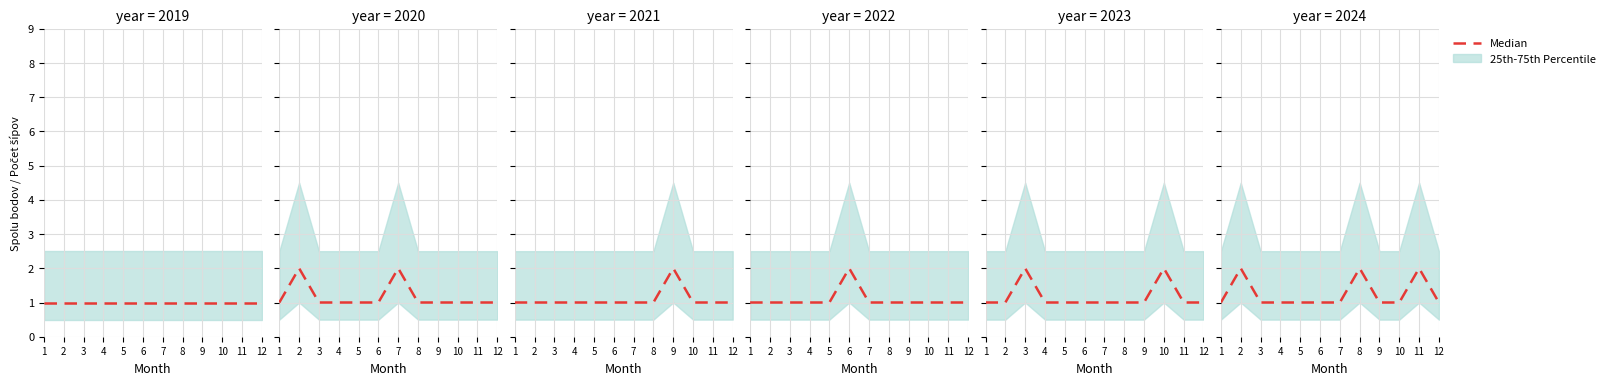

What value does the data have at 8?

2